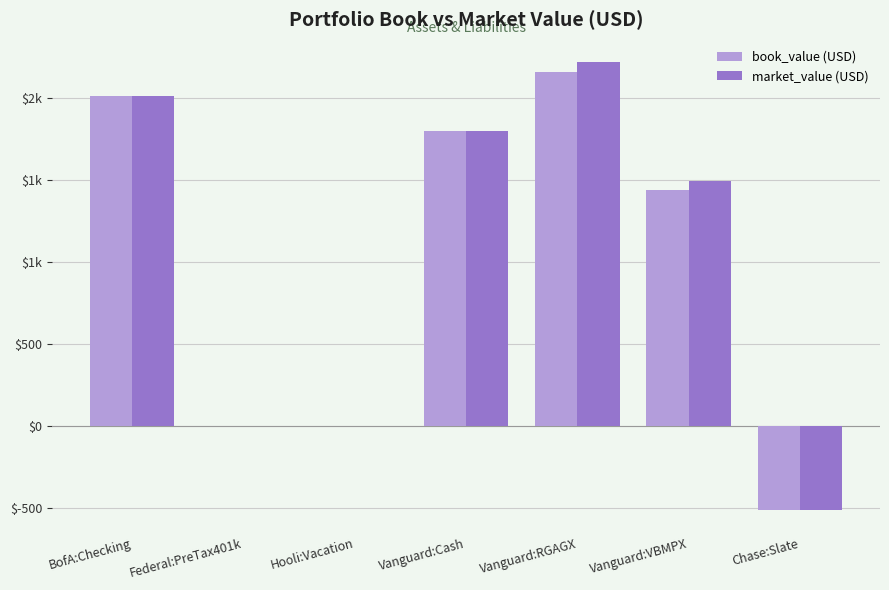

What is the label of the 6th bar from the right?

Federal:PreTax401k